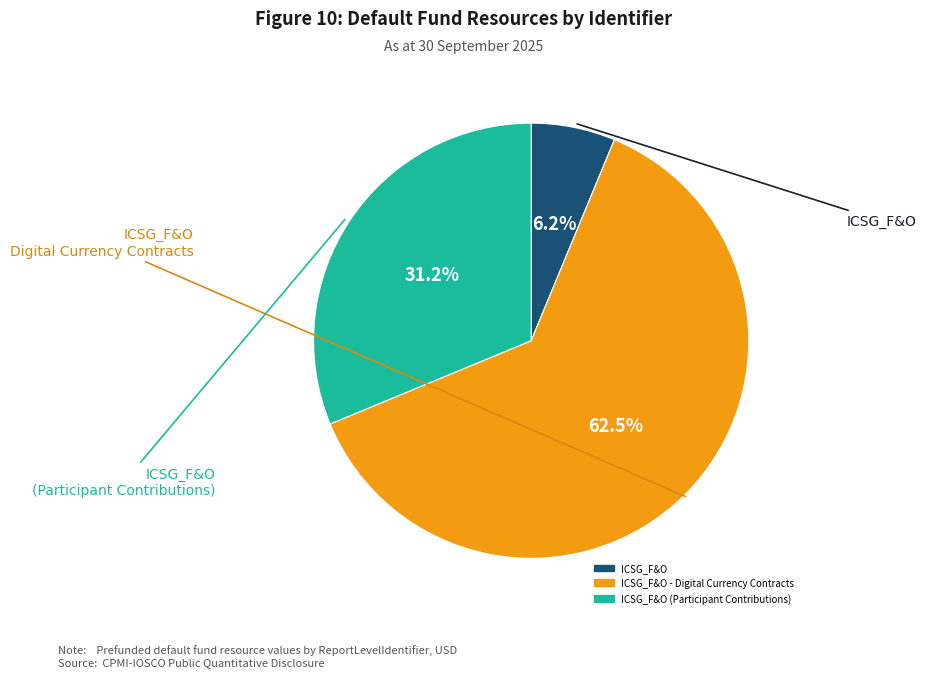

Is there any slice that represents more than half of the pie?

Yes